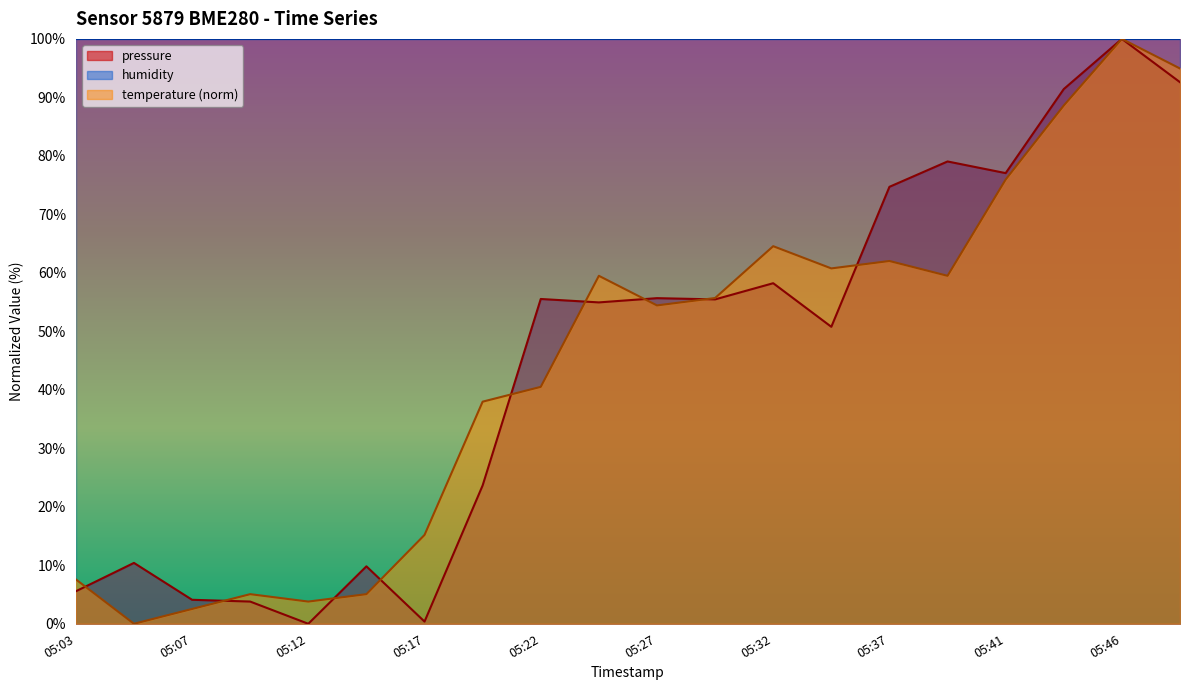

At 05:25, list the series in order from largest to smallest.

temperature, pressure